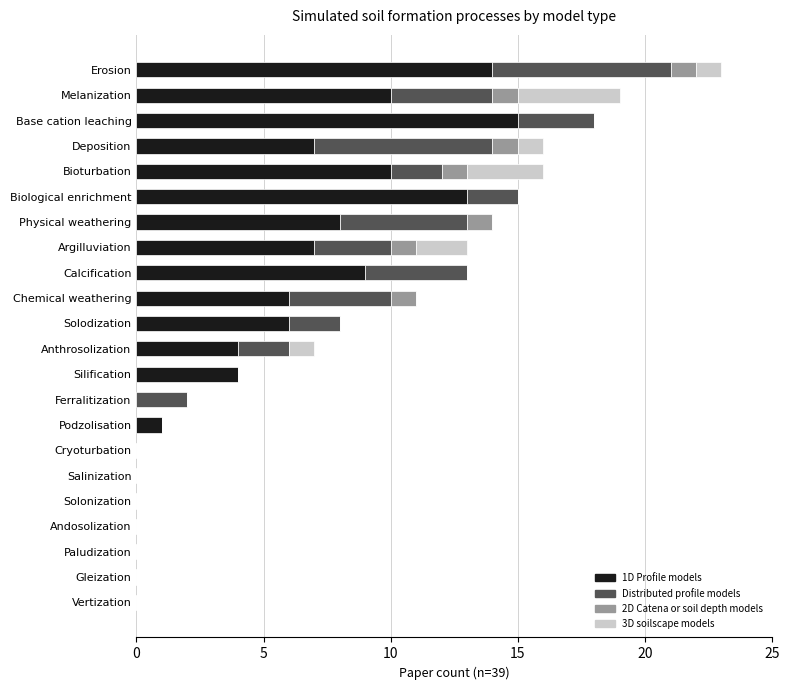

What is the total value across all series at Argilluviation?

13